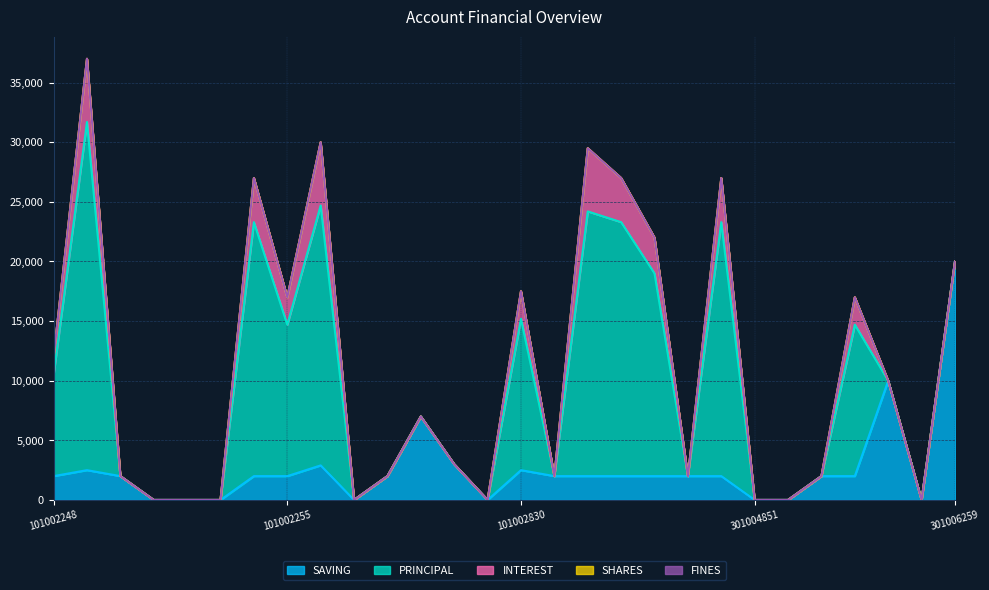

What position from the right is 101002257?

19